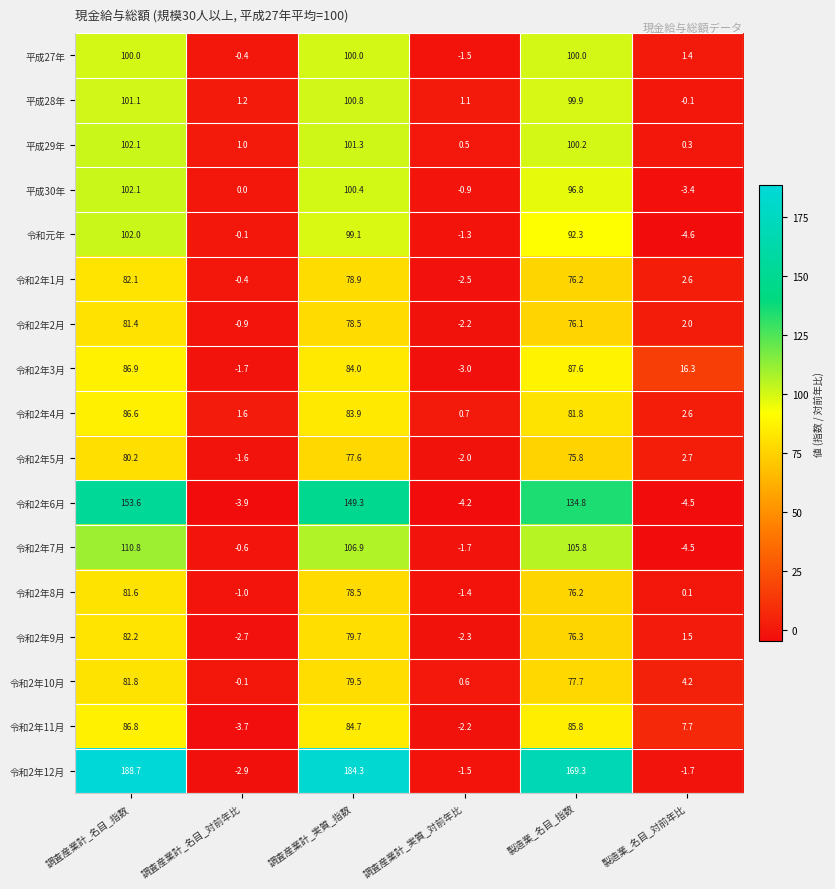

At how many categories does at least one series exceed 3?

4